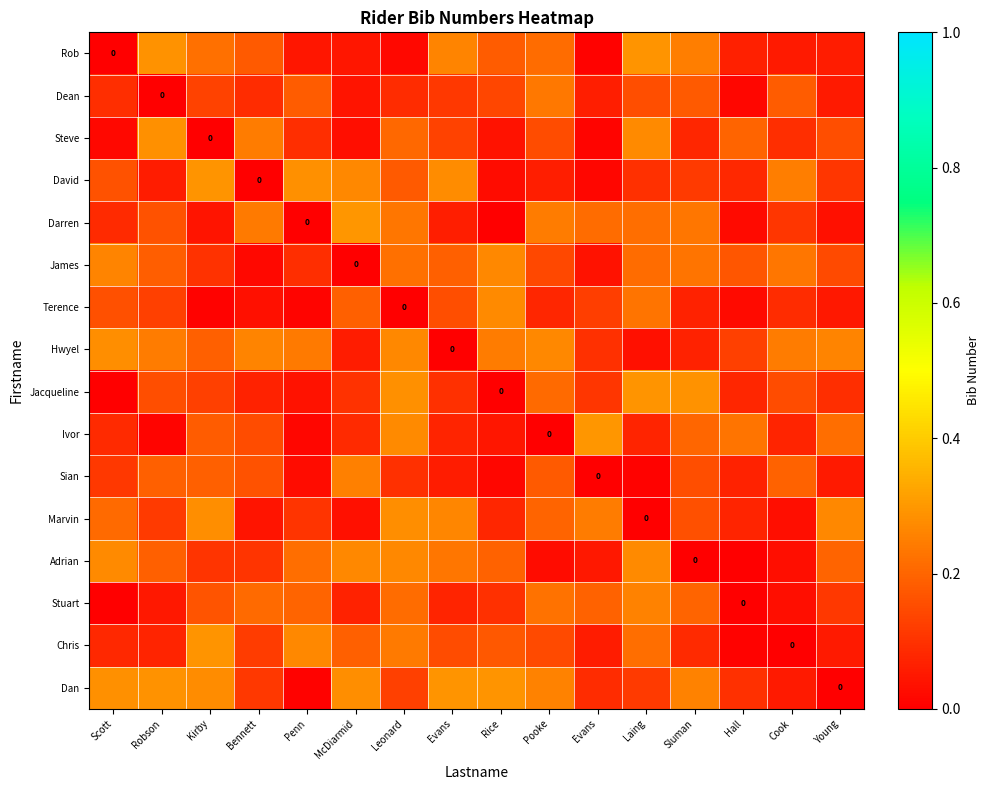

Is it true that Dan equals 0.5 at Rice?

False